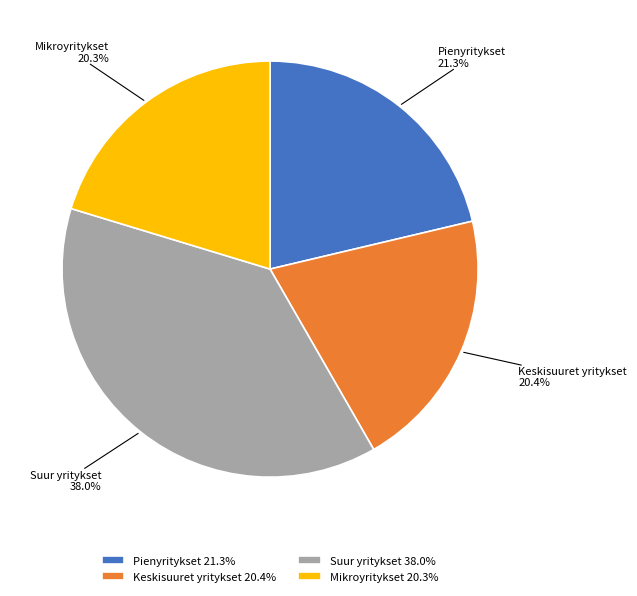

How many slices are in this pie chart?

4